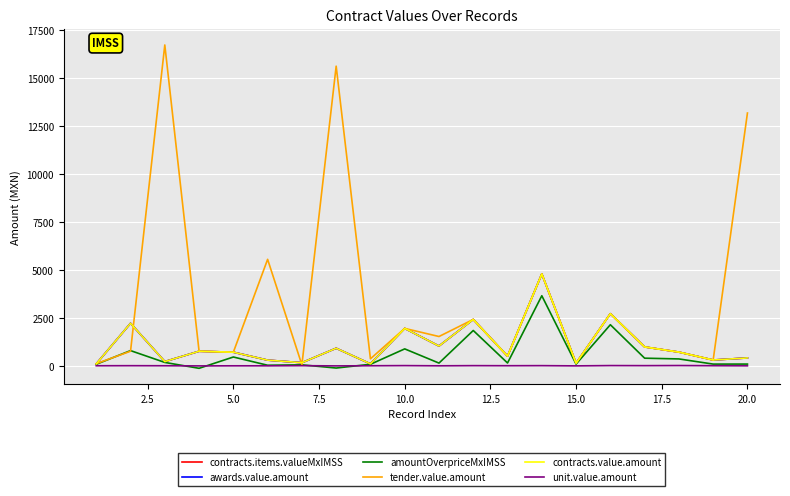

In amountOverpriceMxIMSS, how many points are higher than both neighbors (excluding endpoints)?

7